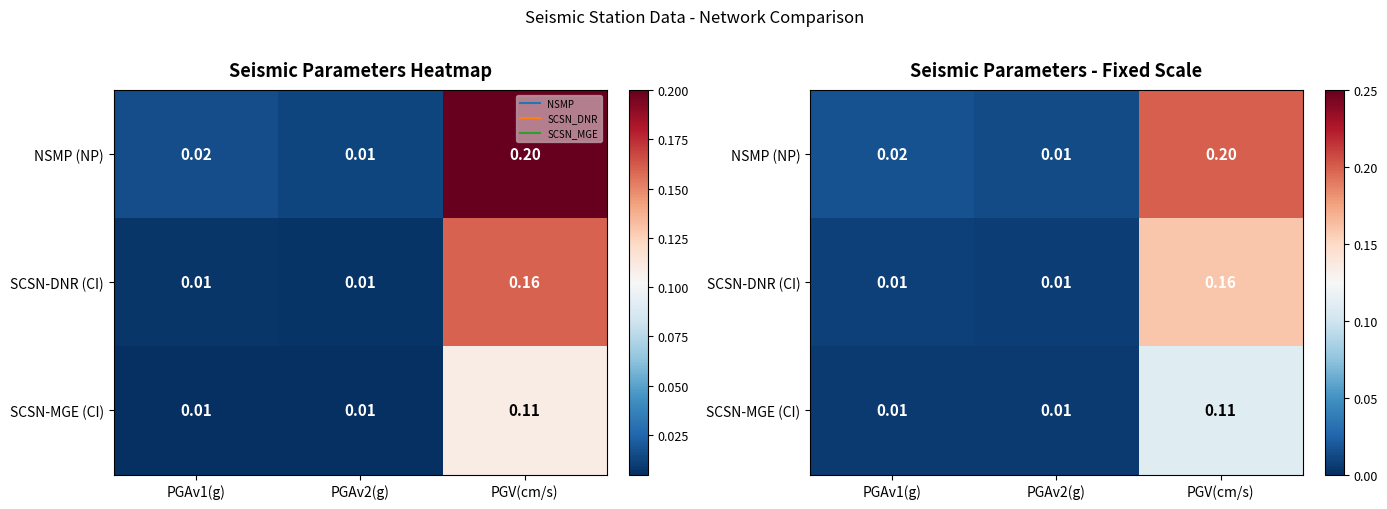

At PGAv1(g), list the series in order from smallest to largest.

SCSN-MGE (CI), SCSN-DNR (CI), NSMP (NP)